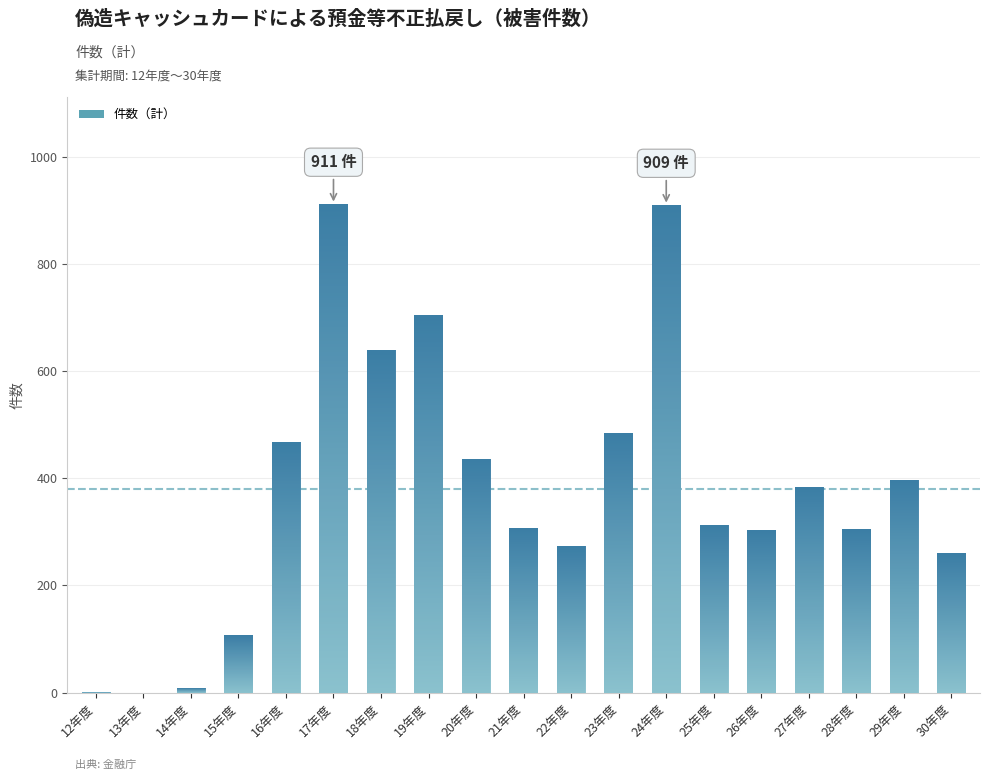

What value does the data have at 22年度?

273